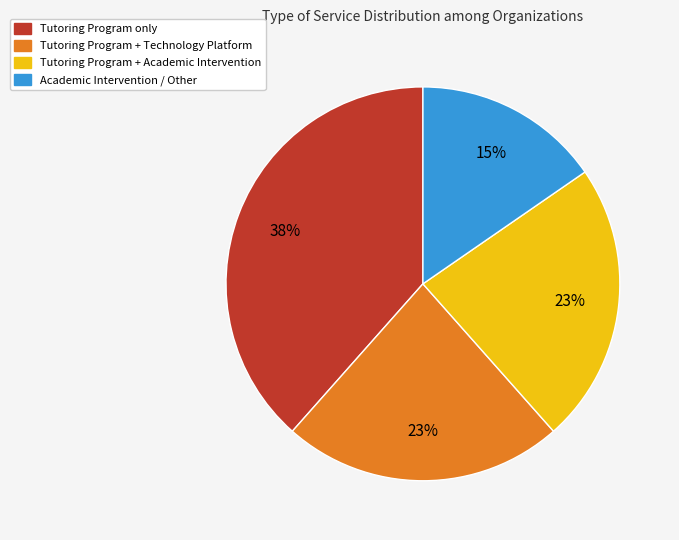

To the nearest percent, what is the average slice percentage?

25%